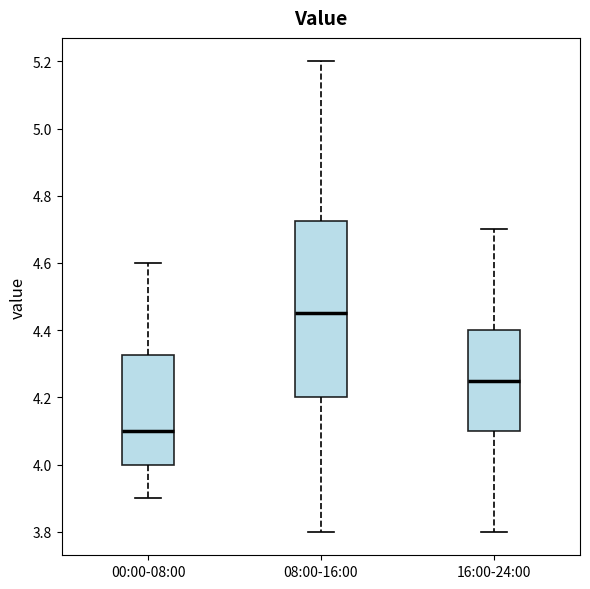

Reading left to right, read every box against the y-axis: the position of its median line, the range the box covers, and the ends of its whiskers. The values are not printed on the chart, so give them approximately, as read against the axis.

00:00-08:00: median 4.10, box 4.00 to 4.32, whiskers 3.90 to 4.60
08:00-16:00: median 4.46, box 4.20 to 4.72, whiskers 3.80 to 5.20
16:00-24:00: median 4.26, box 4.10 to 4.40, whiskers 3.80 to 4.70